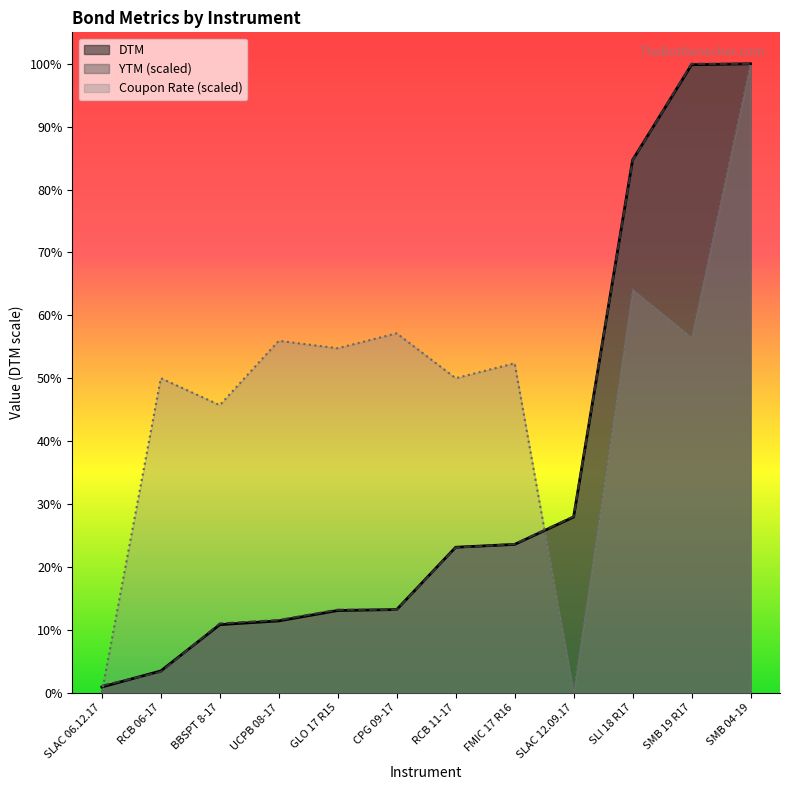

Reading left to right, transcribe all the data shown in this chart.

DTM: 6.0	23.0	72.0	76.0	87.0	88.0	154.0	157.0	186.0	564.0	665.0	666.0
YTM: 7.3	22.0	73.2	76.8	87.8	87.8	153.7	157.4	186.6	563.5	666.0	666.0
Coupon Rate: 0.0	333.0	304.5	372.6	364.7	380.6	333.0	348.9	0.0	426.8	376.1	666.0